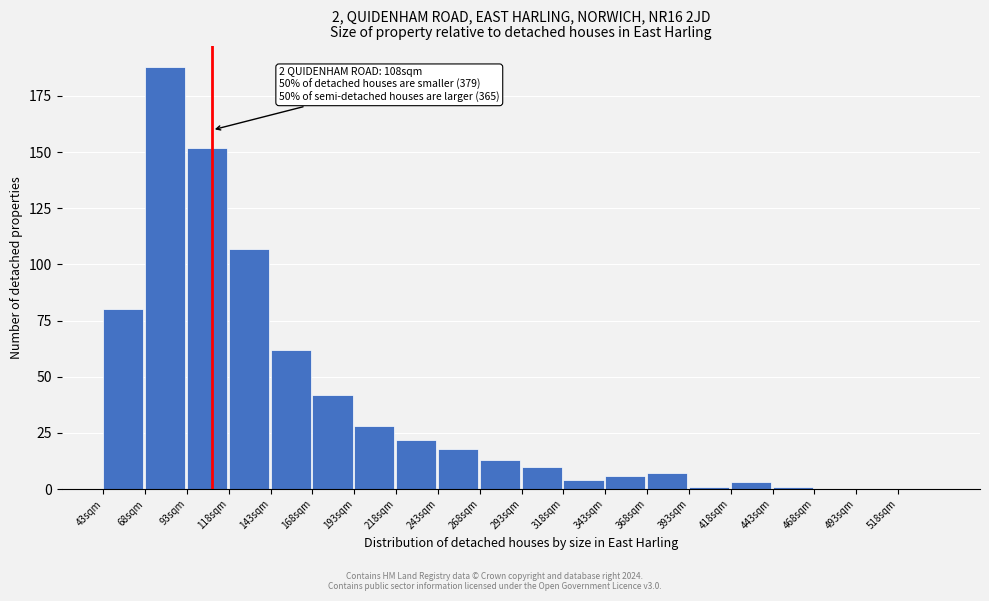

Which range on the x-axis has the tallest bar?

68 to 93